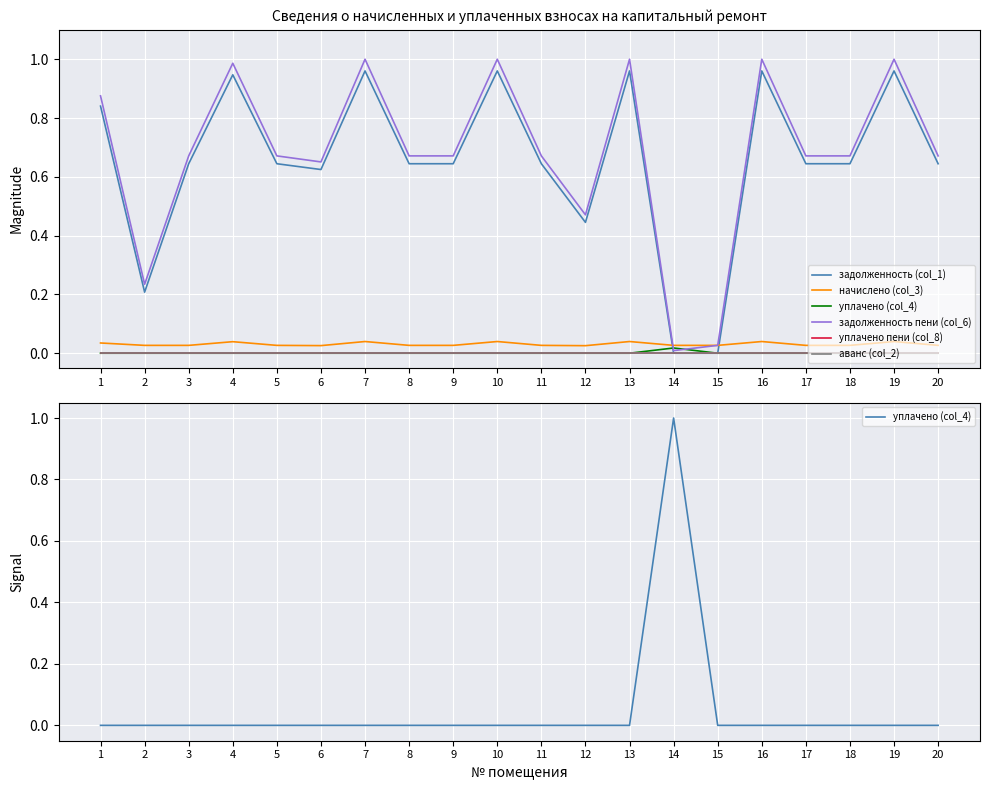

What is the total value across all series at 8?

1.3